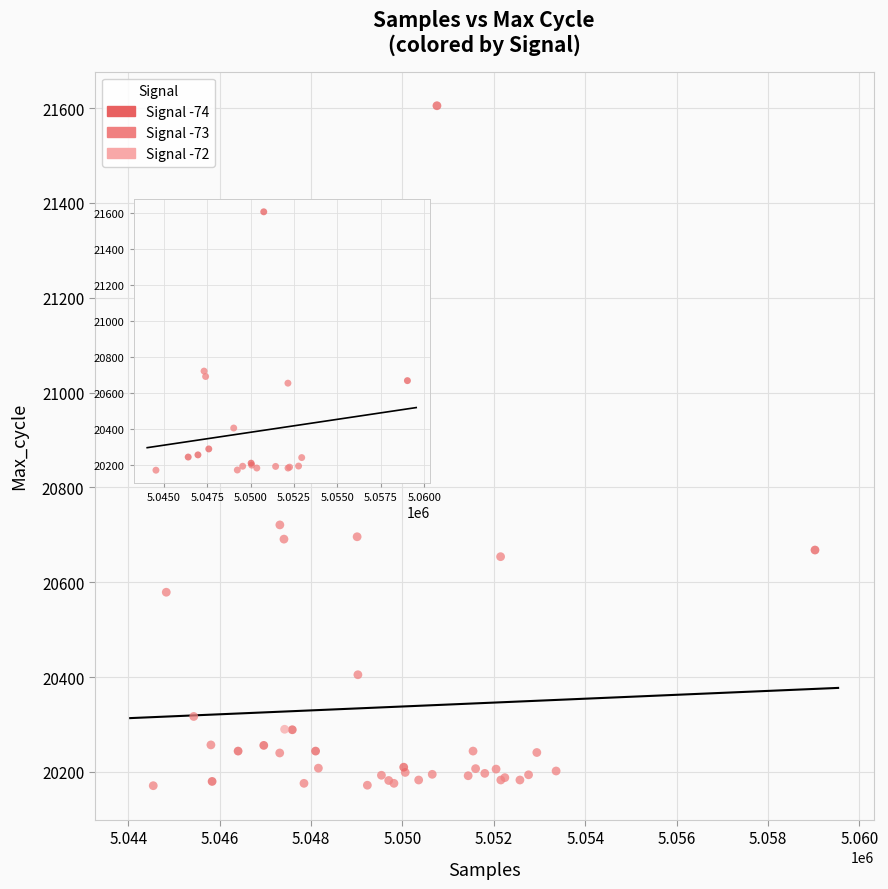

What Y value in the scatter plot is closest to 20888?

20818